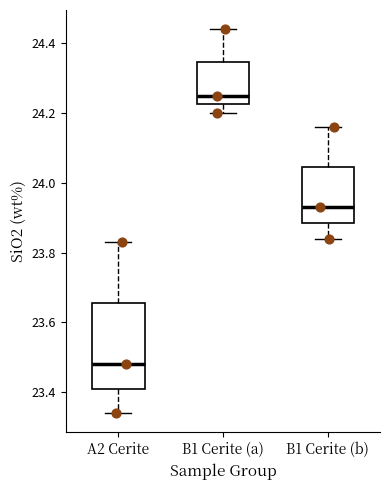

Comparing the boxes themselves (not the whiskers), which one is the tallest?

A2 Cerite